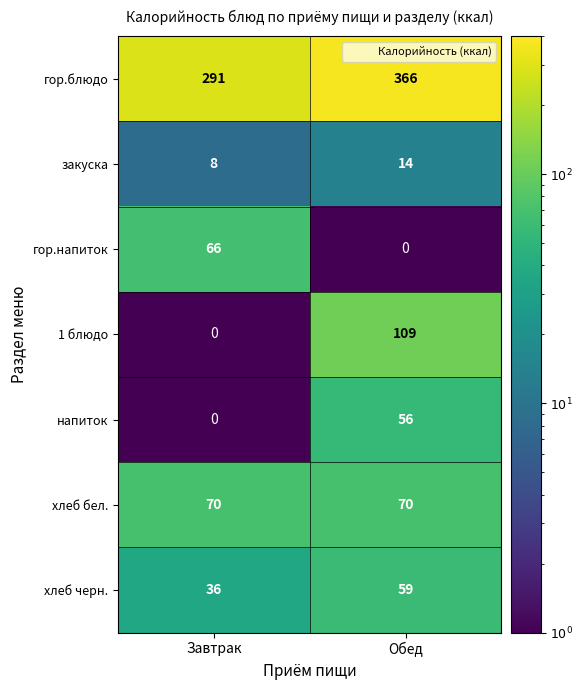

Read the гор.блюдо value at Обед, to the nearest 10.

370